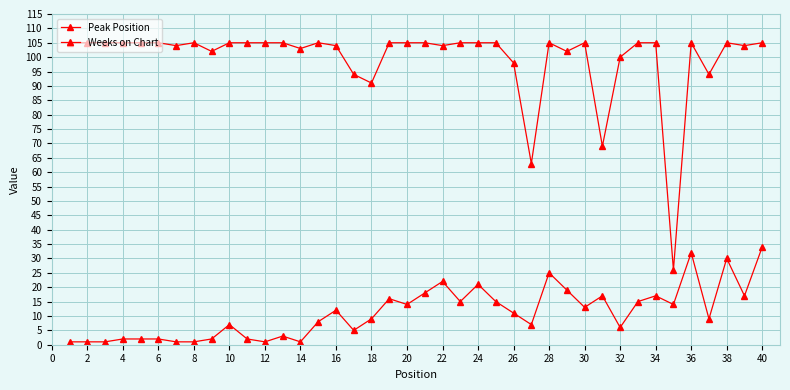

Does the chart display data point markers on the line(s)?

Yes